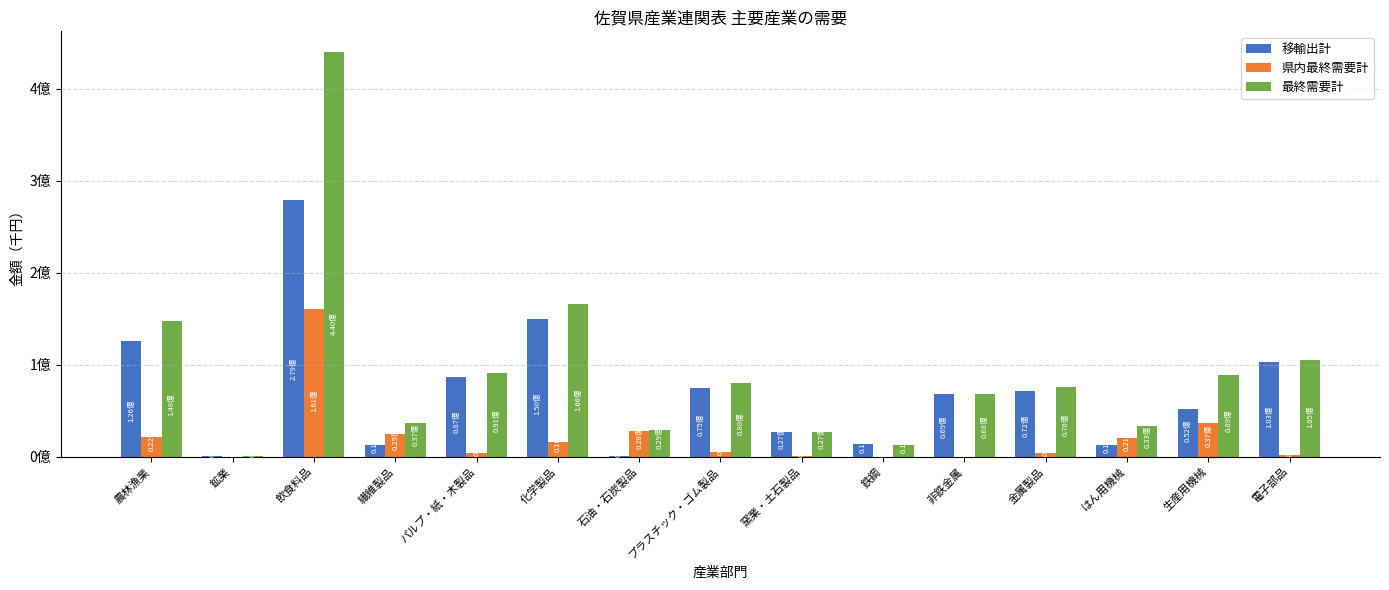

What are all the series names shown in the legend?

移輸出計, 県内最終需要計, 最終需要計